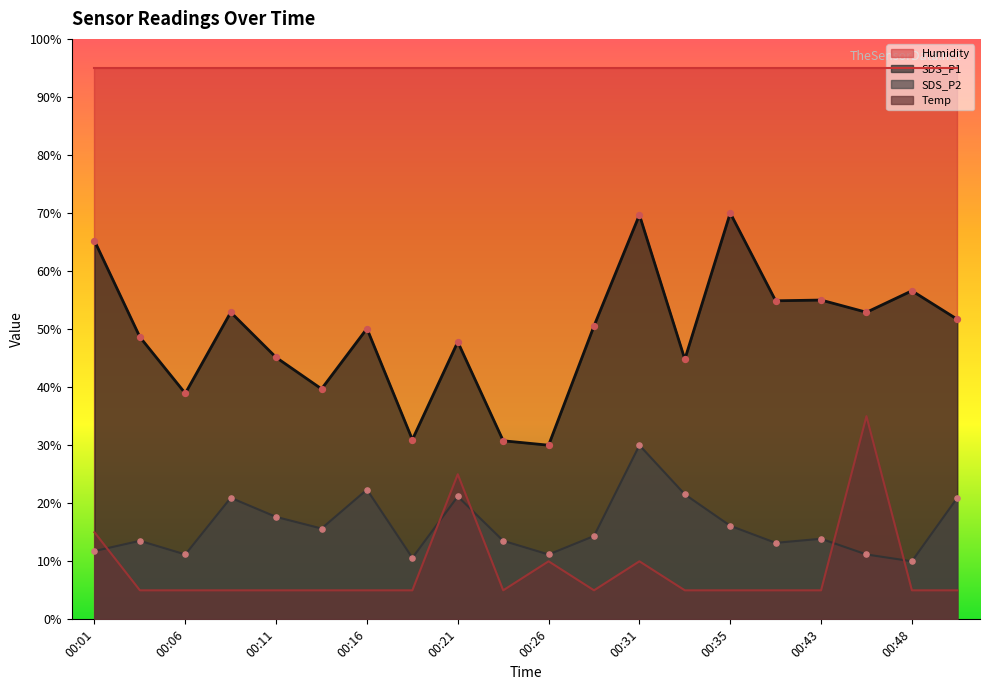

At how many categories does at least one series exceed 23?

20